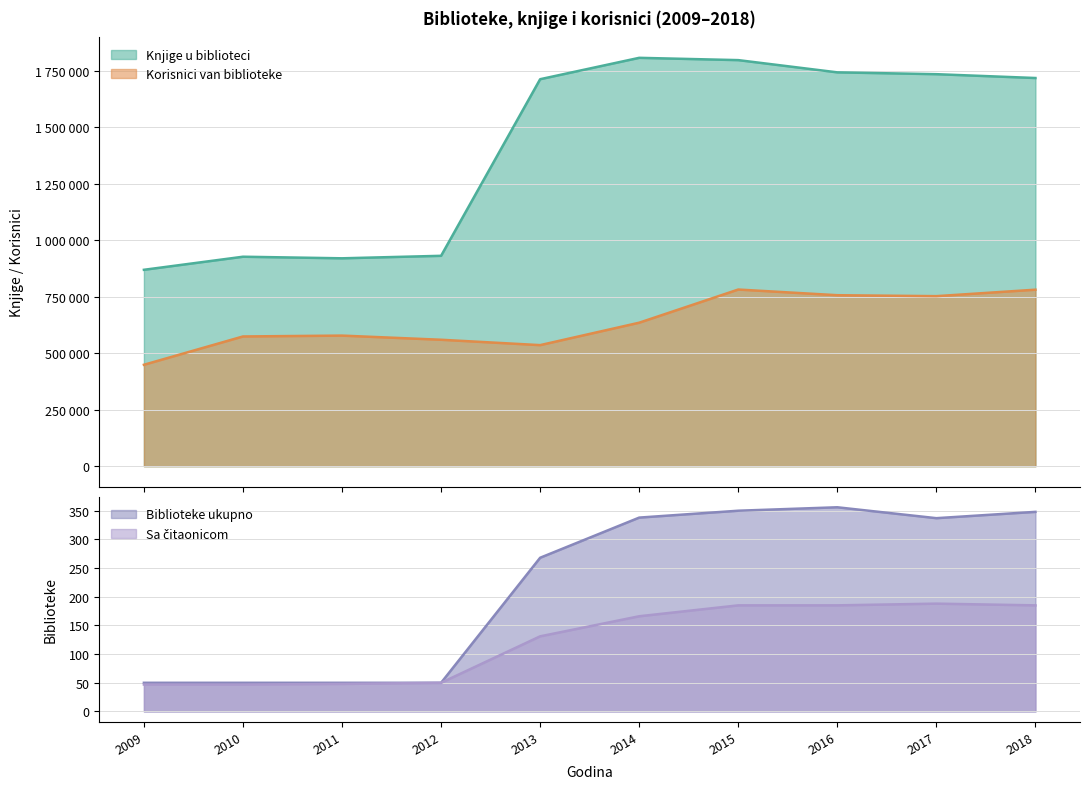

At which category is the sum across all series the highest?

2015